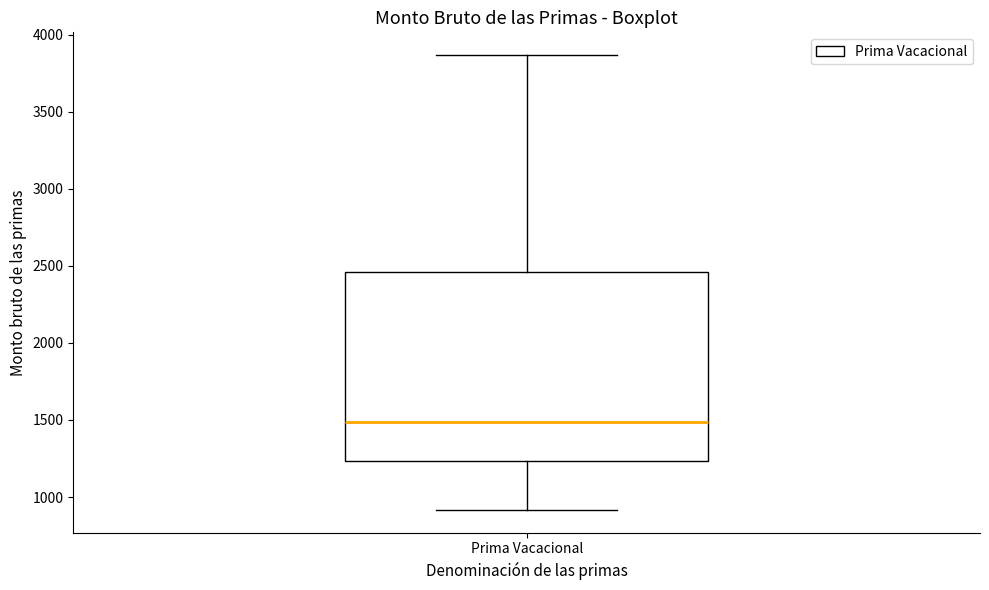

Read this box plot against the y-axis: the position of the median line, the range covered by the box, and the ends of both whiskers. The values are not printed on the chart, so give them approximately, as read against the axis.

median 1500, box 1250 to 2450, whiskers 900 to 3850